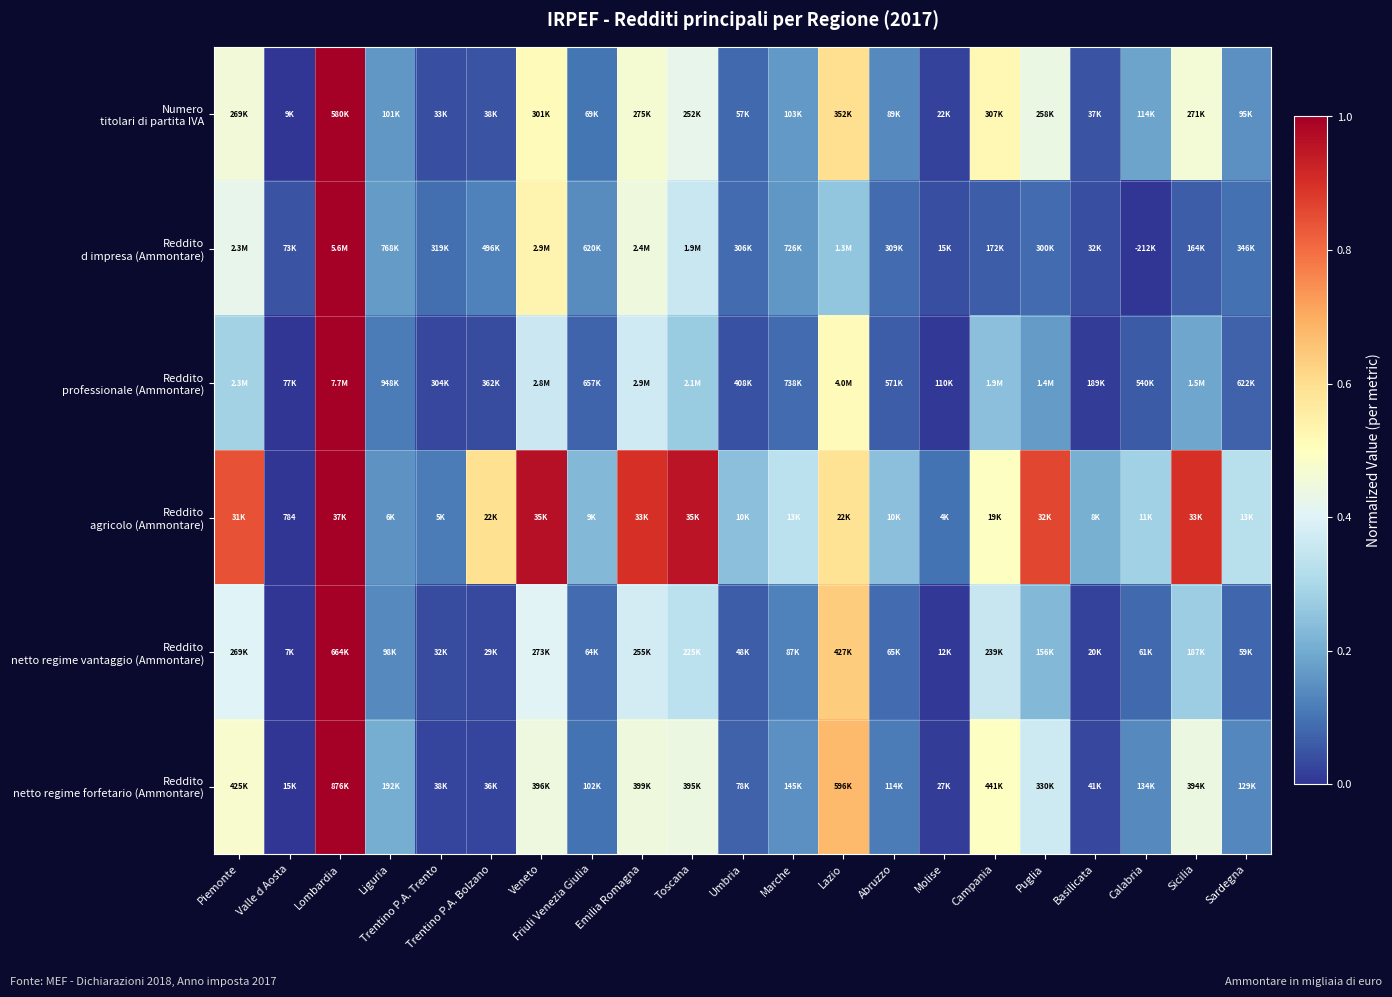

Which has a higher value, Molise or Sicilia?

Sicilia